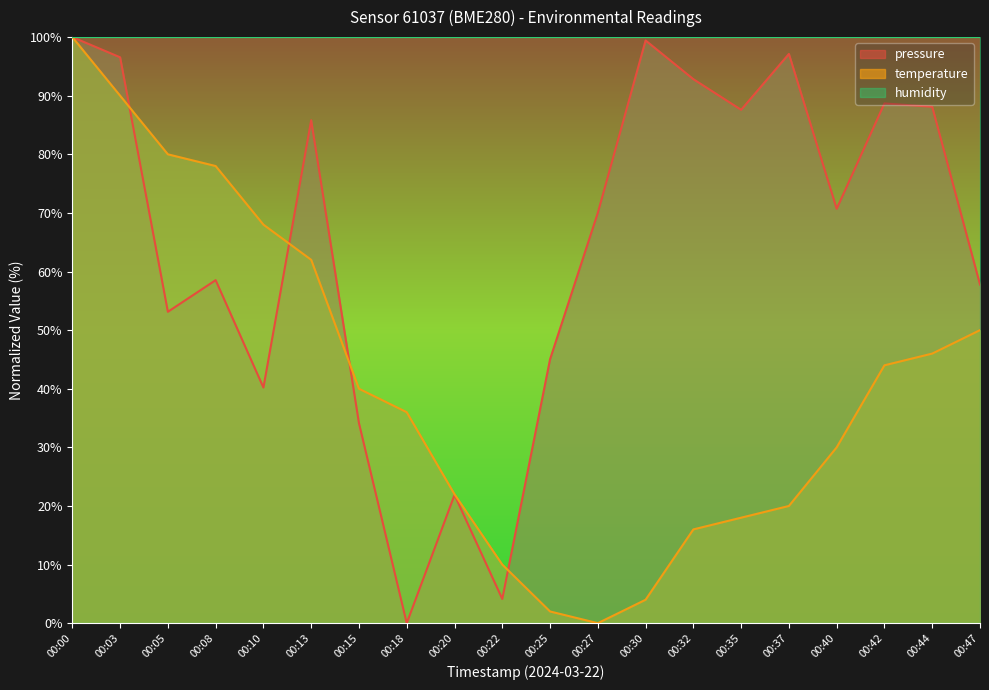

Between 00:27 and 00:25, which is larger?

00:27